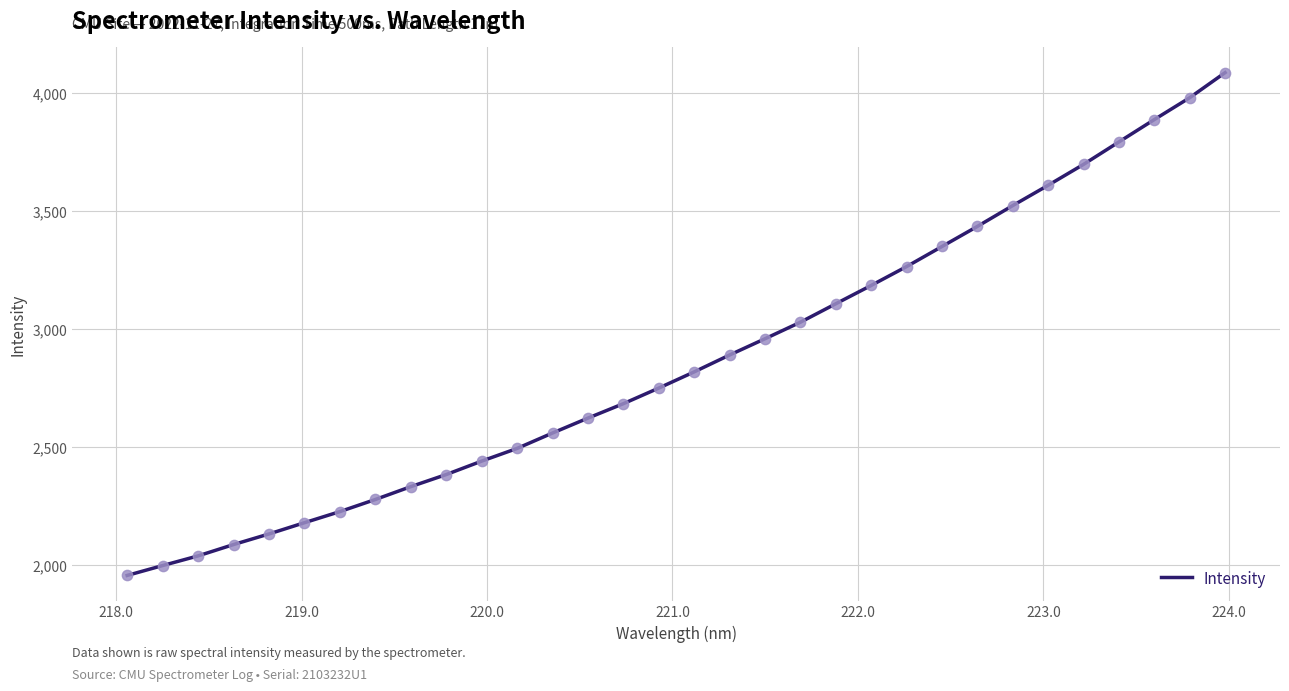

What is the smallest value displayed?

1956.2